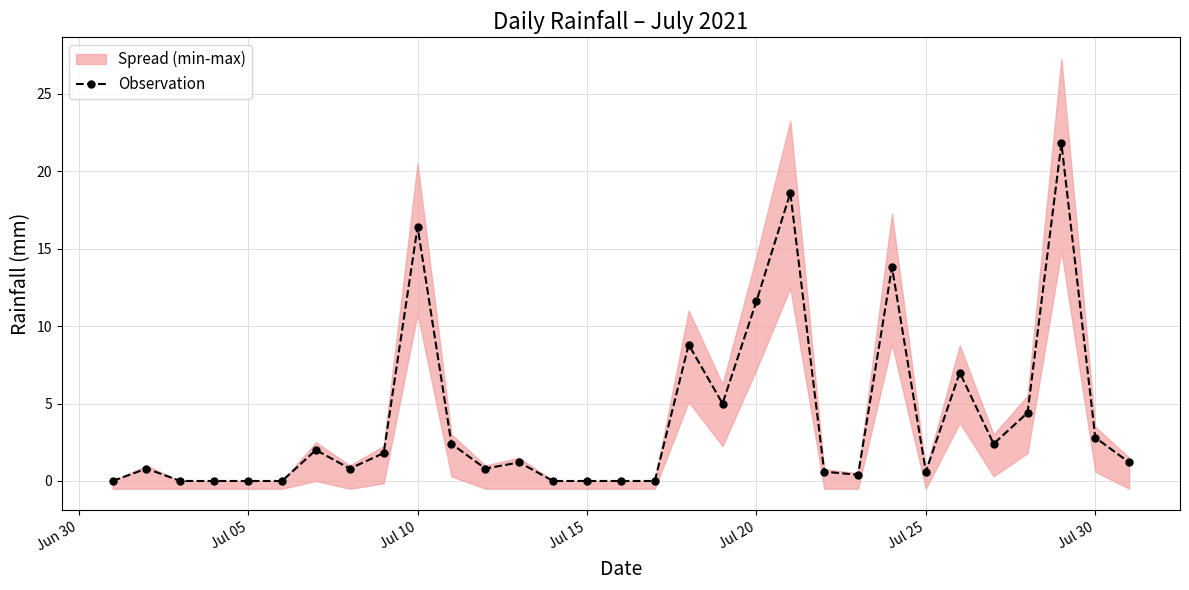

What is the highest value of the Observation series?

21.8